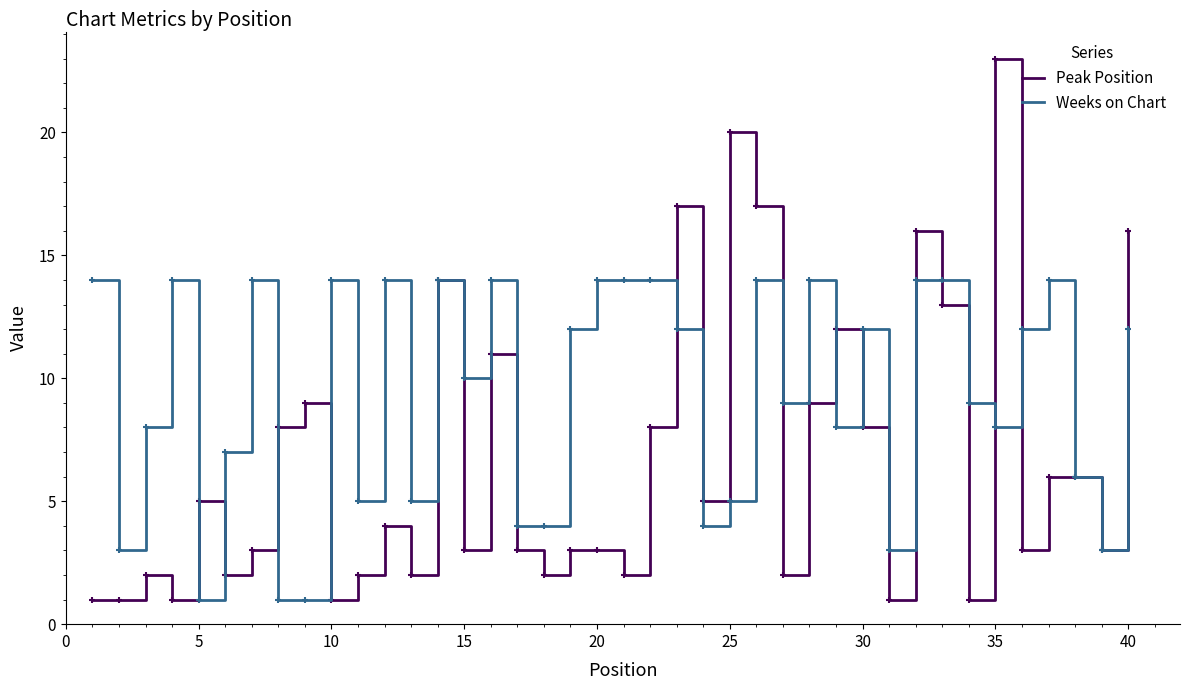

Which series has the widest spread of values?

Peak Position